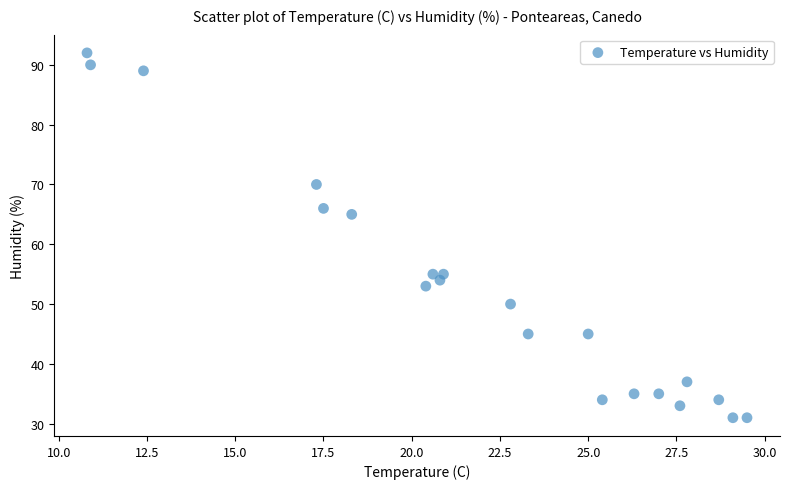

What is the range of Y values (max minus min)?

61